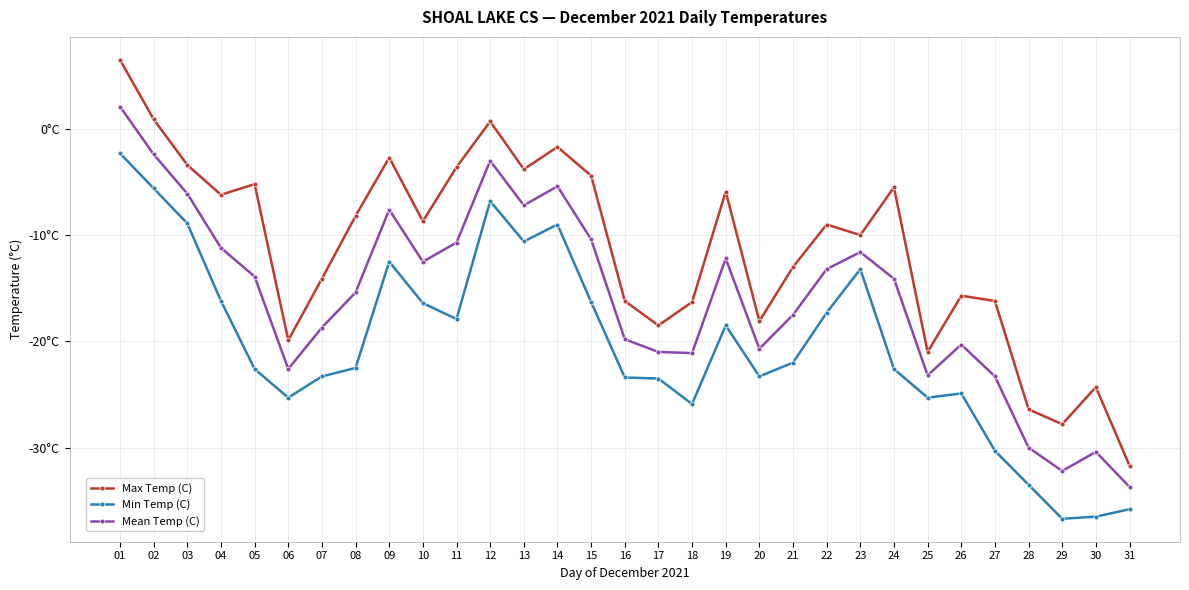

At 14, list the series in order from largest to smallest.

Max Temp (C), Mean Temp (C), Min Temp (C)